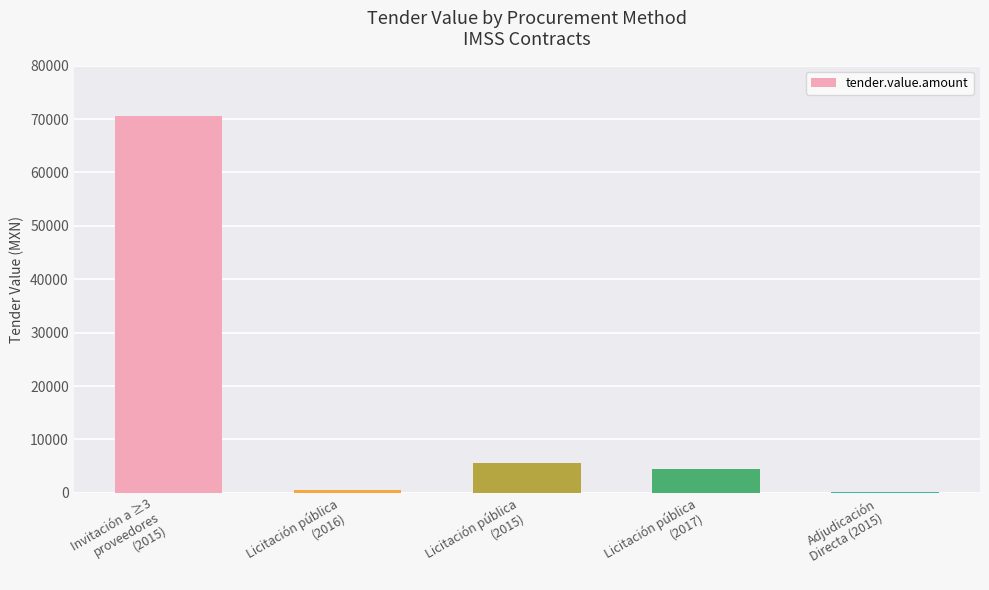

What is the approximate value at Invitación a ≥3
proveedores
(2015)?

70481.6